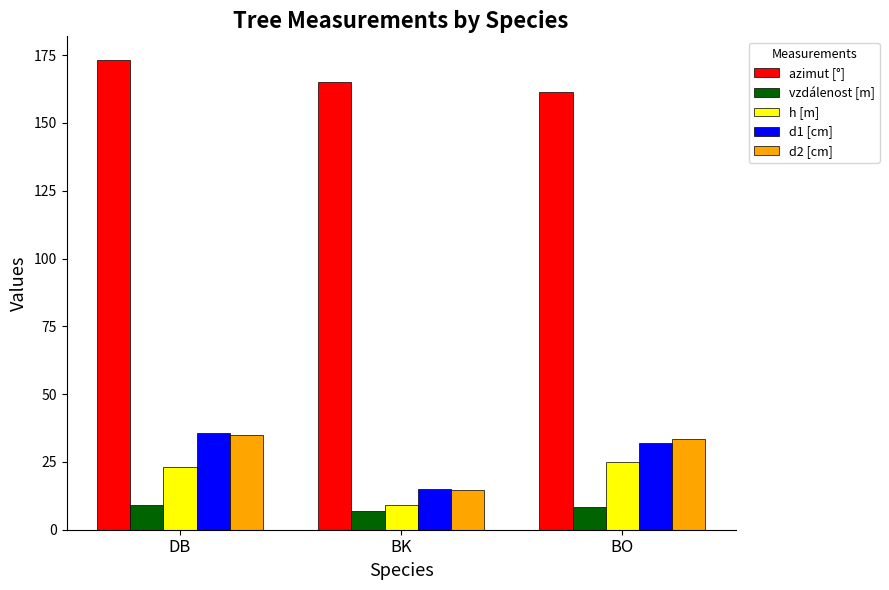

At which label does d1 [cm] first exceed 32?

DB